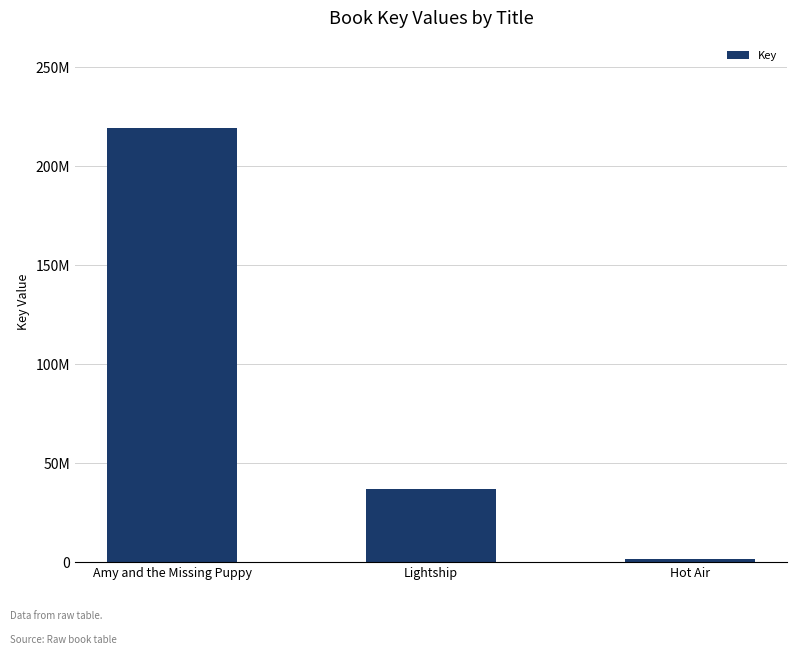

Count the number of data series in this chart.

1